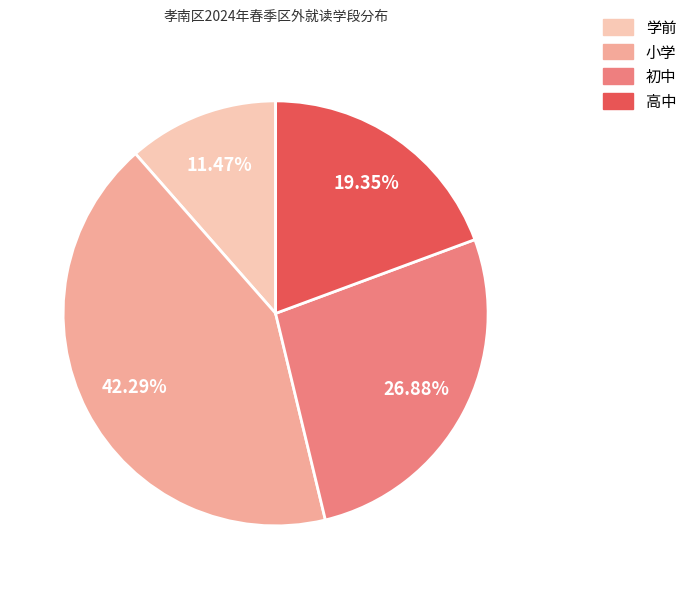

Is 学前 the majority of the pie?

No